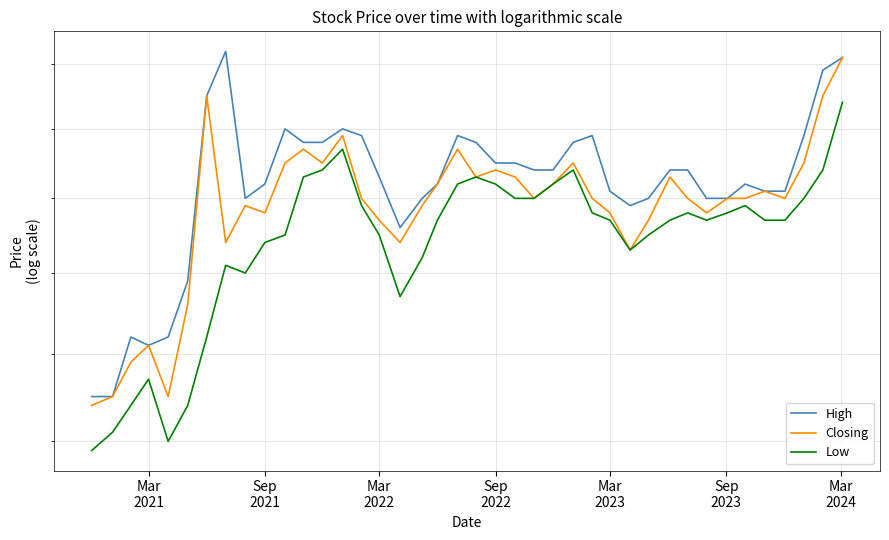

True or false: High and Closing cross at least once.

False